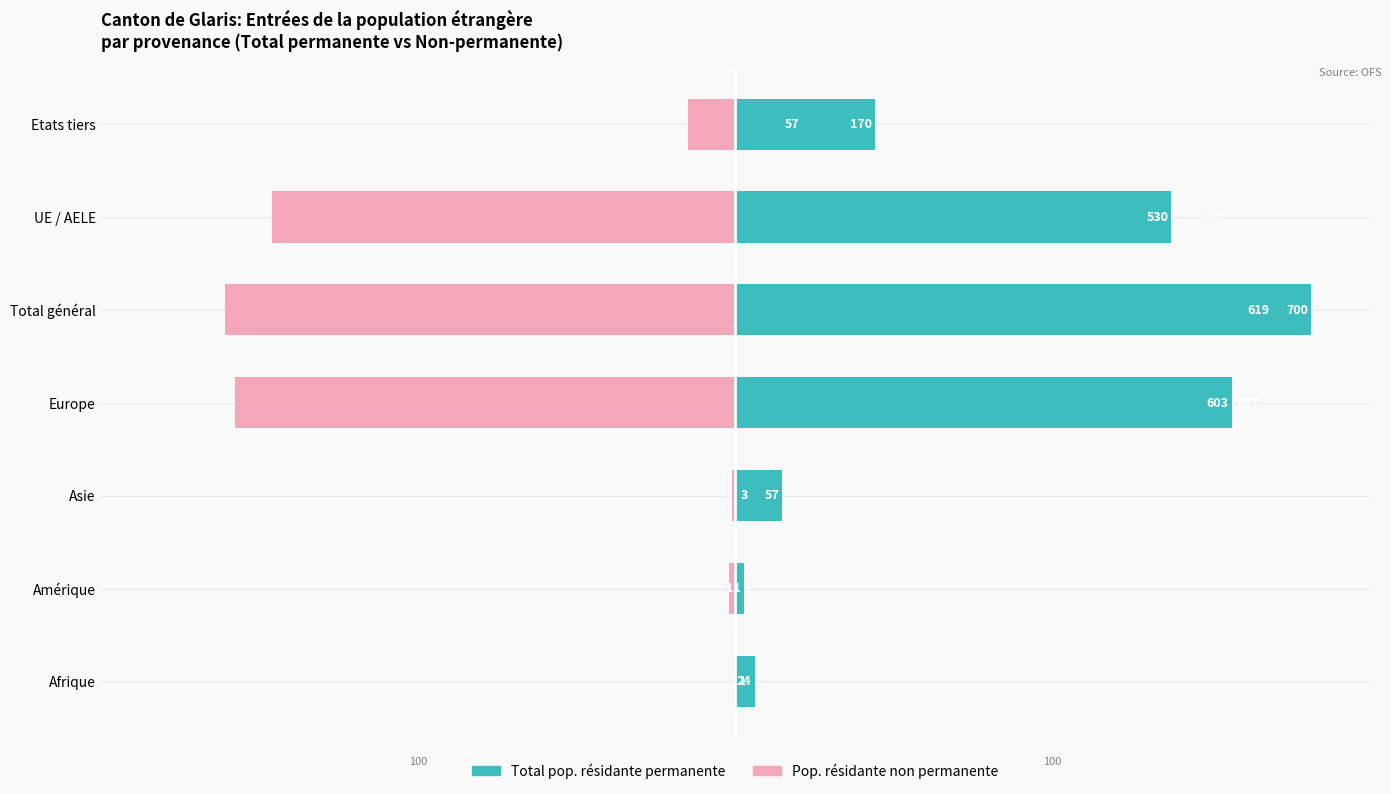

Is the value of Total pop. résidante permanente at Europe greater than the value of Pop. résidante non permanente at UE / AELE?

Yes